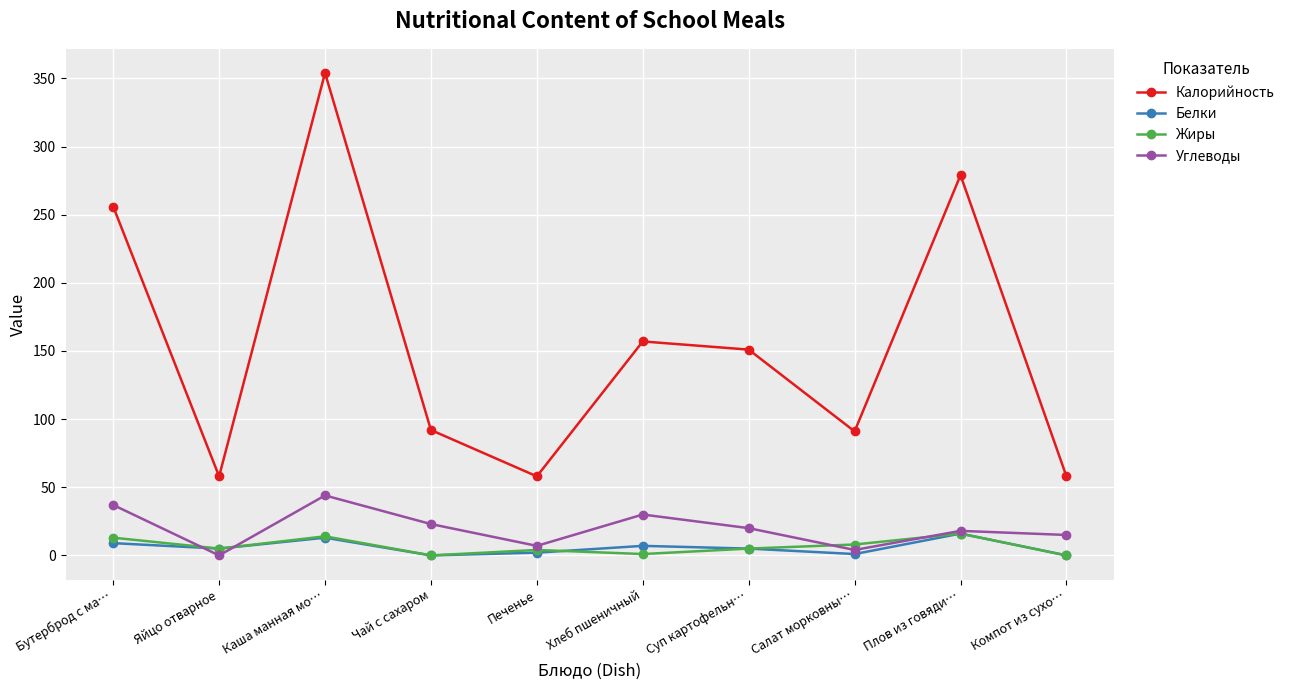

Read the Углеводы value at Каша манная мо….

44